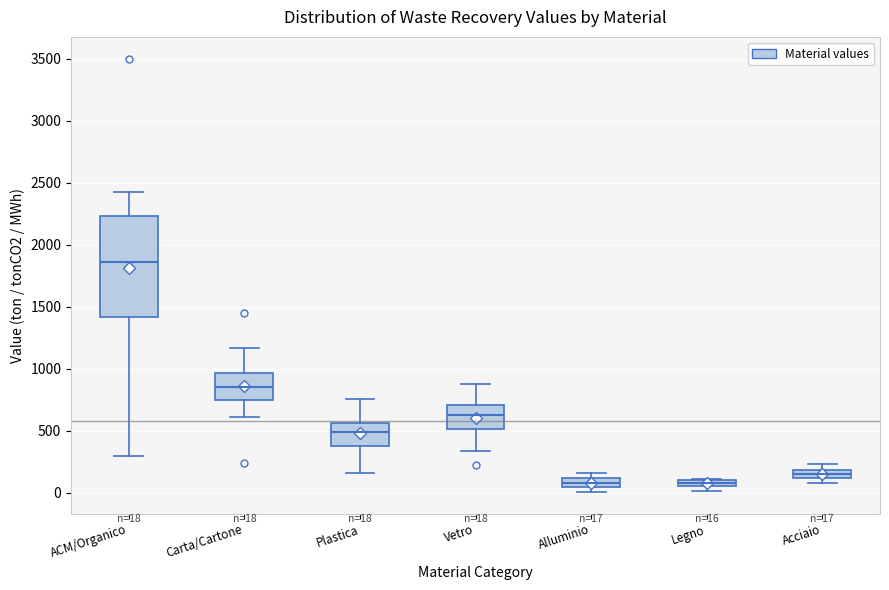

Which box is the tallest, from its lower edge to its upper edge?

ACM/Organico